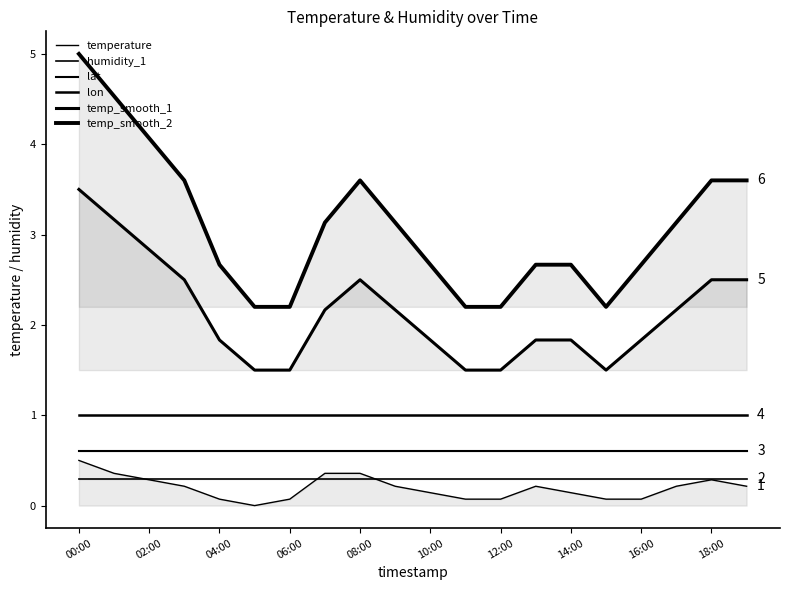

True or false: lat and lon cross at least once.

False